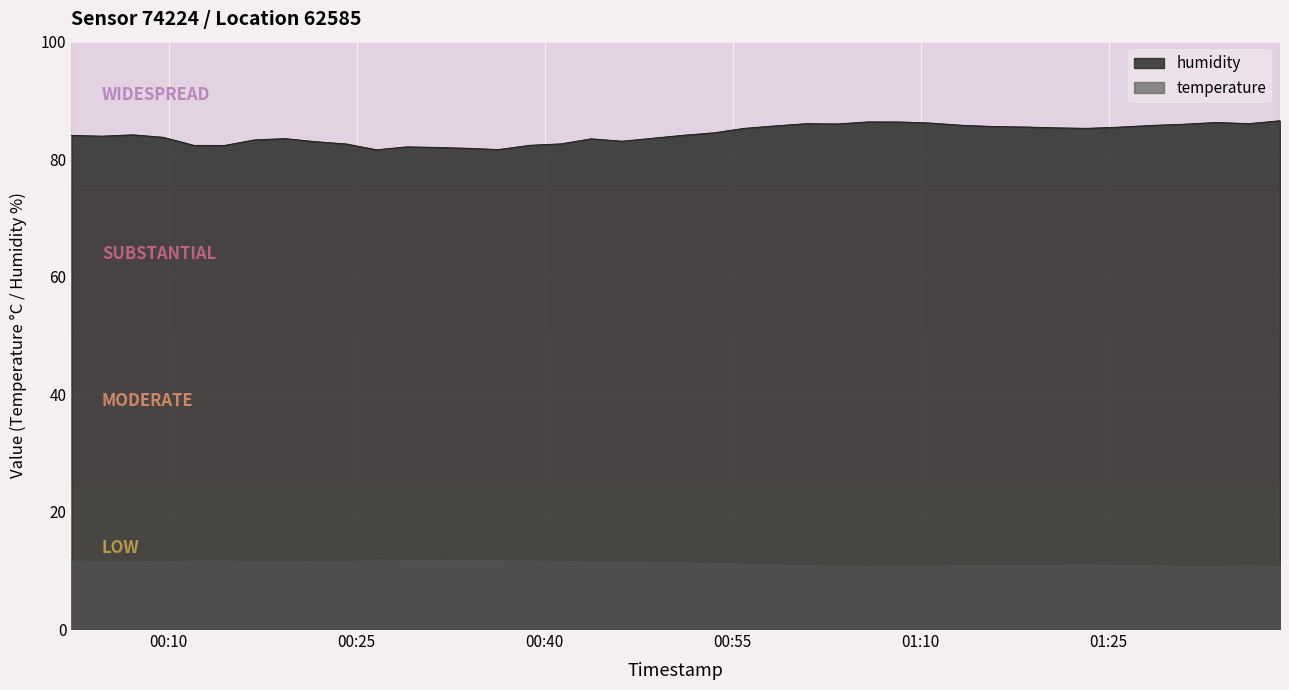

What is the approximate value of temperature at 03:30?

11.6